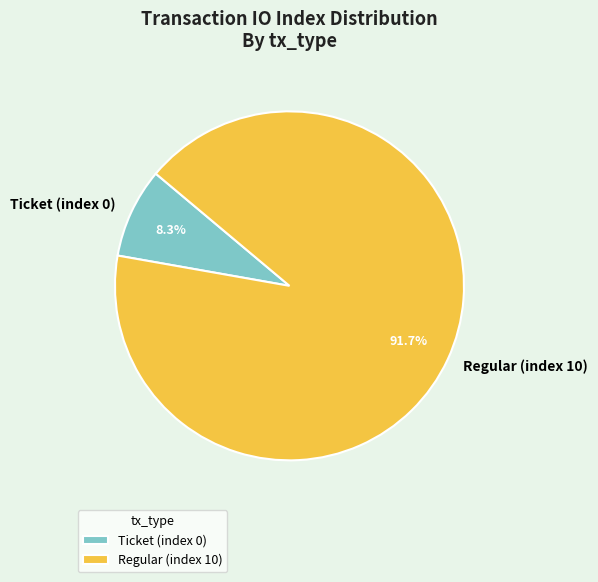

Rank the categories by value from lowest to highest.

Ticket (index 0), Regular (index 10)